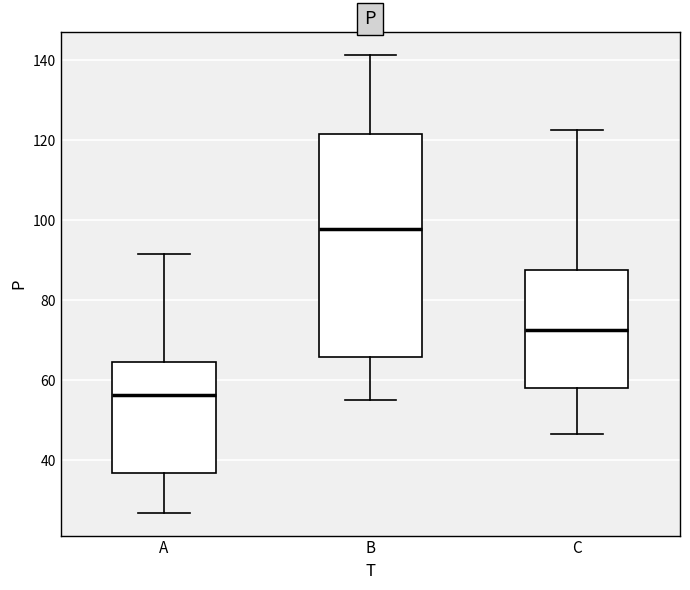

Reading left to right, read every box against the y-axis: the position of its median line, the range the box covers, and the ends of its whiskers. The values are not printed on the chart, so give them approximately, as read against the axis.

A: median 56, box 36 to 64, whiskers 26 to 92
B: median 98, box 66 to 122, whiskers 56 to 142
C: median 72, box 58 to 88, whiskers 46 to 122